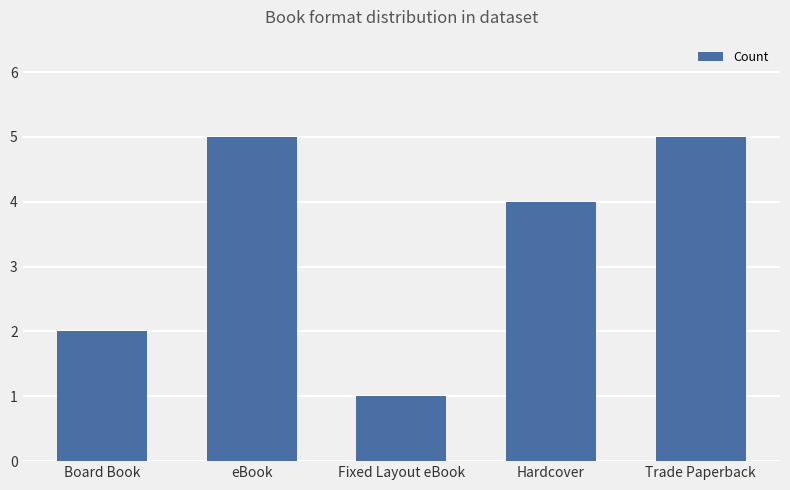

Reading left to right, extract all data points from this chart.

Board Book=2	eBook=5	Fixed Layout eBook=1	Hardcover=4	Trade Paperback=5